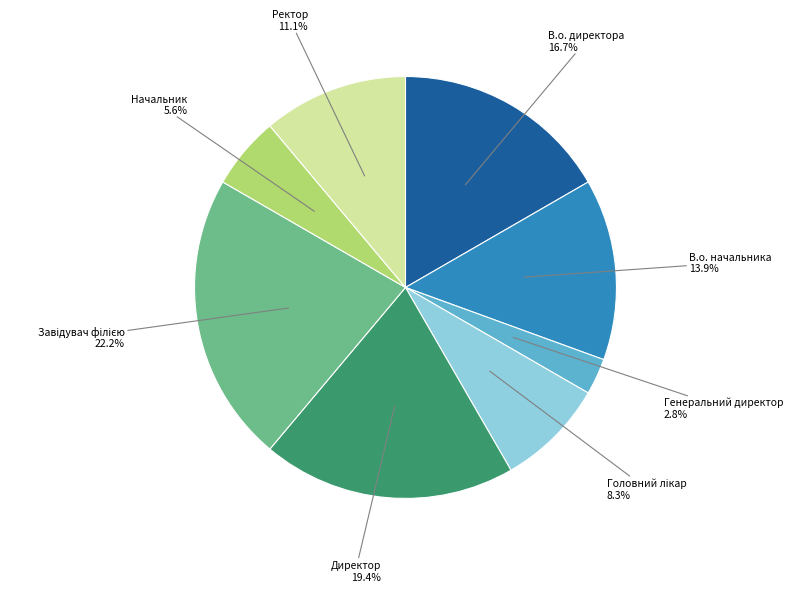

True or false: Начальник accounts for 6% of the total.

True